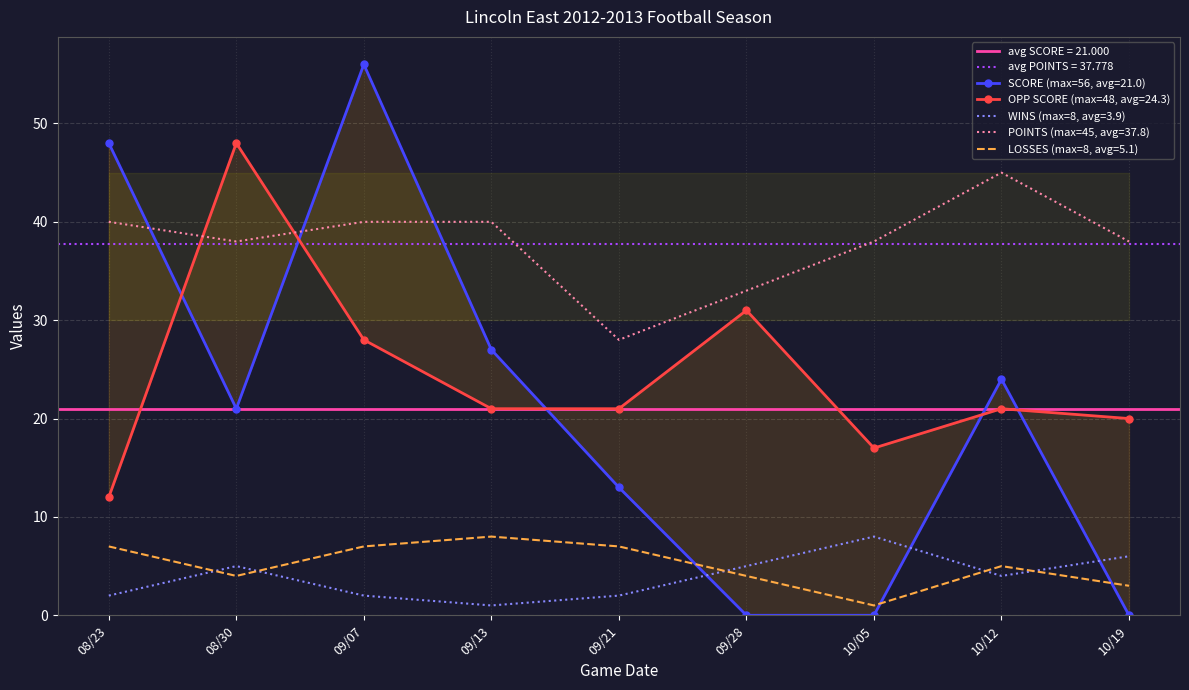

In POINTS, how many points are higher than both neighbors (excluding endpoints)?

1